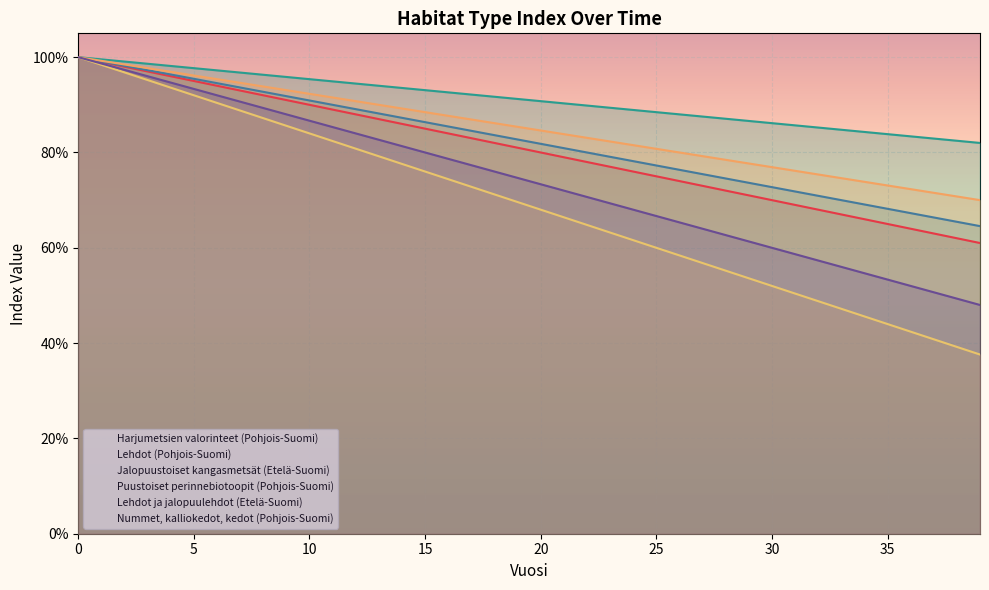

Rank the series at 36 from highest to lowest value.

Puustoiset perinnebiotoopit (Pohjois-Suomi), Harjumetsien valorinteet (Pohjois-Suomi), Jalopuustoiset kangasmetsät (Etelä-Suomi), Lehdot (Pohjois-Suomi), Nummet, kalliokedot, kedot (Pohjois-Suomi), Lehdot ja jalopuulehdot (Etelä-Suomi)